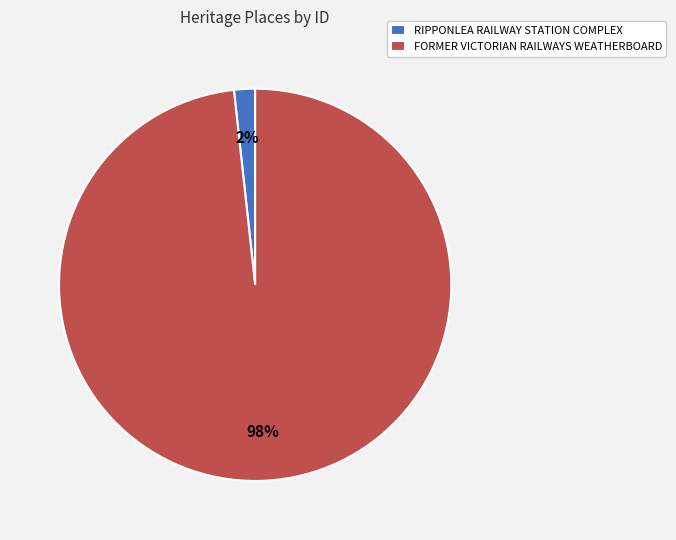

To the nearest percent, what percentage of the pie is FORMER VICTORIAN RAILWAYS WEATHERBOARD?

98%